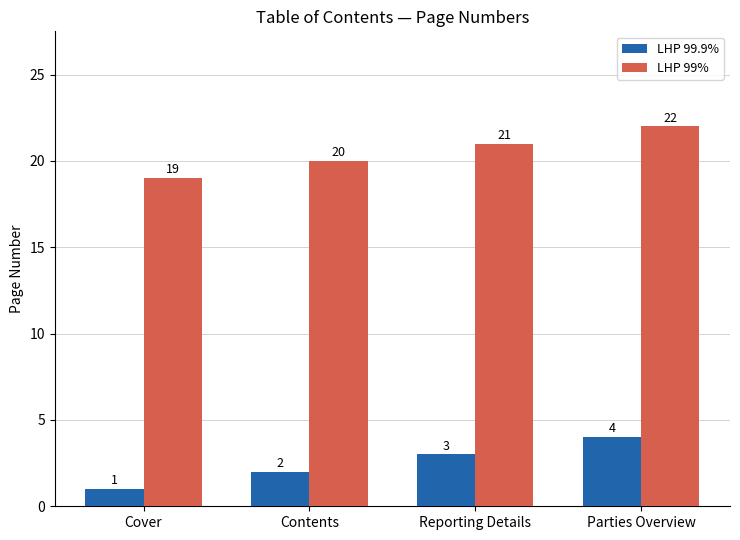

What is the value of the LHP 99% bar at the 3rd from the left?

21